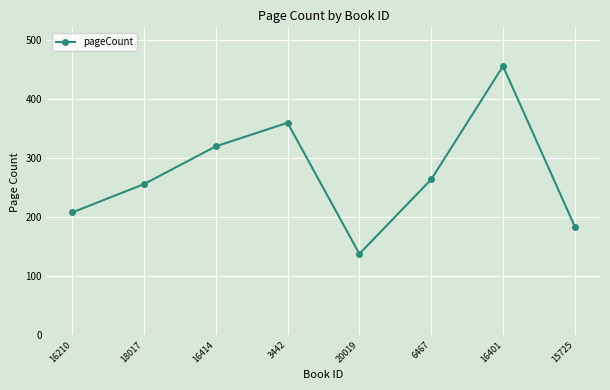

How many interior local peaks (higher than both neighbors) does the data have?

2